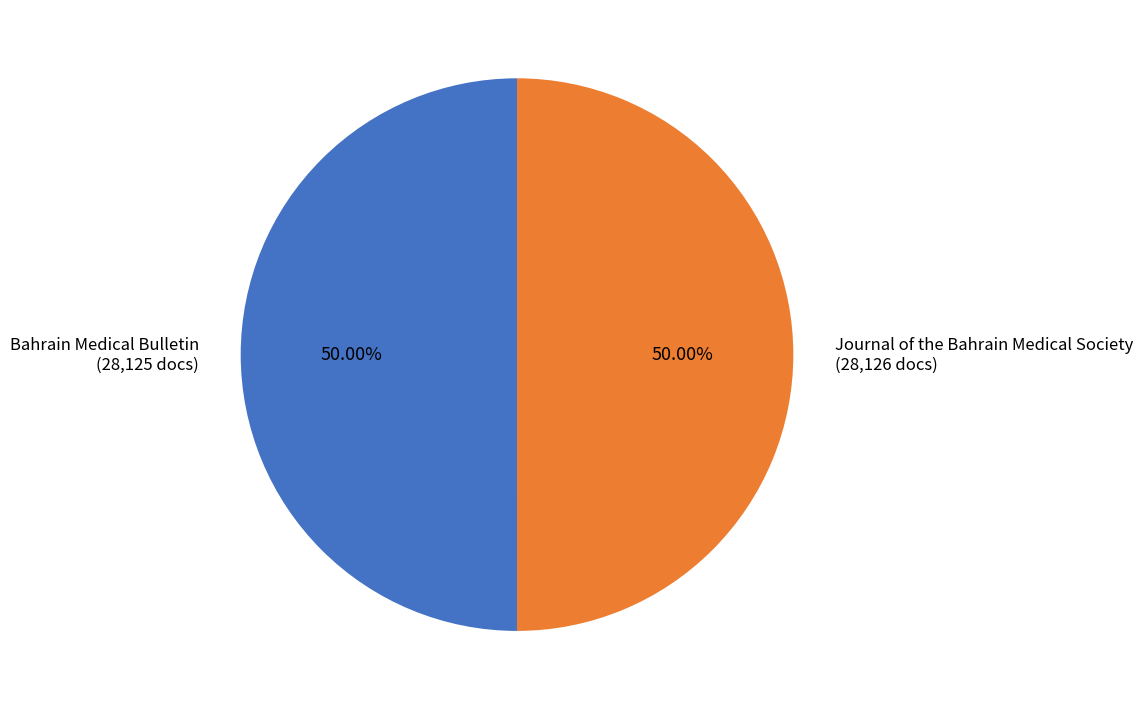

Is the sum of Journal of the Bahrain Medical Society and Bahrain Medical Bulletin greater than half?

Yes